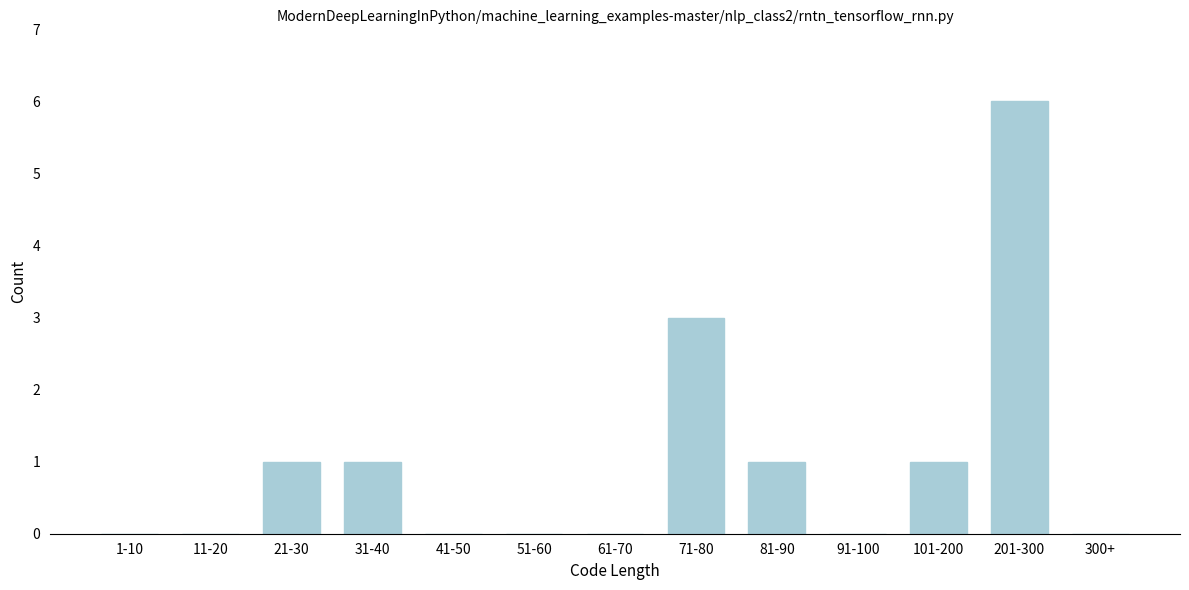

Reading left to right, list all the values displayed in this chart.

1-10=0	11-20=0	21-30=1	31-40=1	41-50=0	51-60=0	61-70=0	71-80=3	81-90=1	91-100=0	101-200=1	201-300=6	300+=0